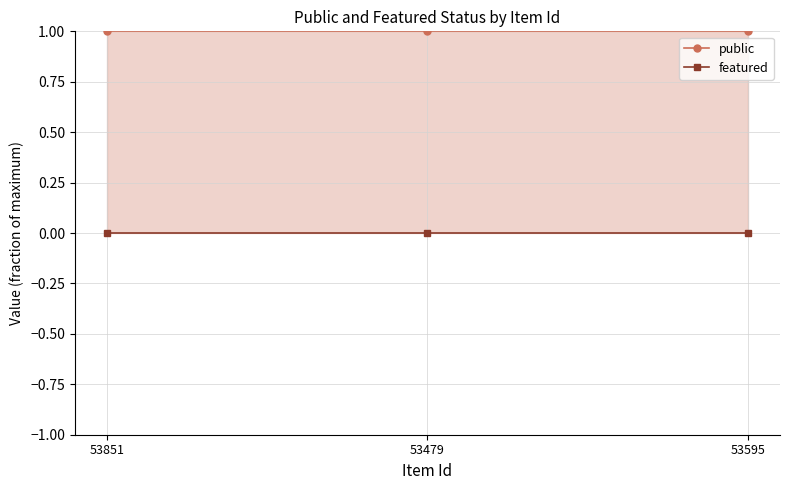

What is the label of the 3rd point from the right?

53851